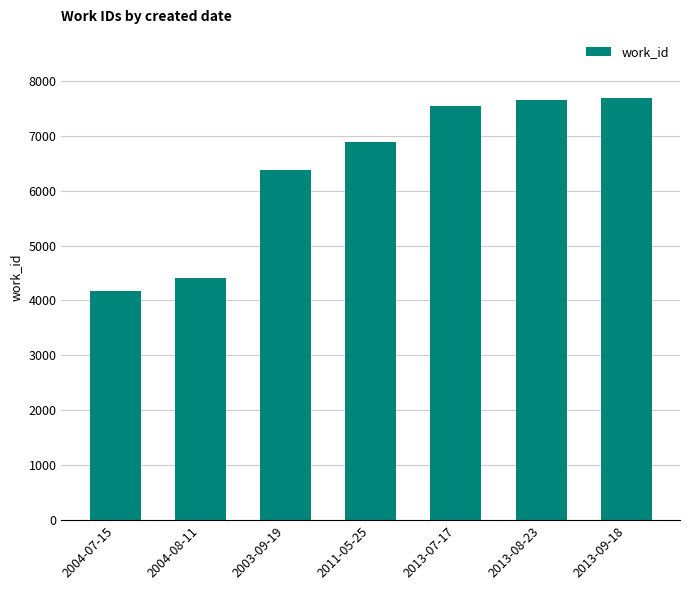

Reading right to left, transcribe all the data shown in this chart.

7682	7643	7548	6892	6375	4416	4167